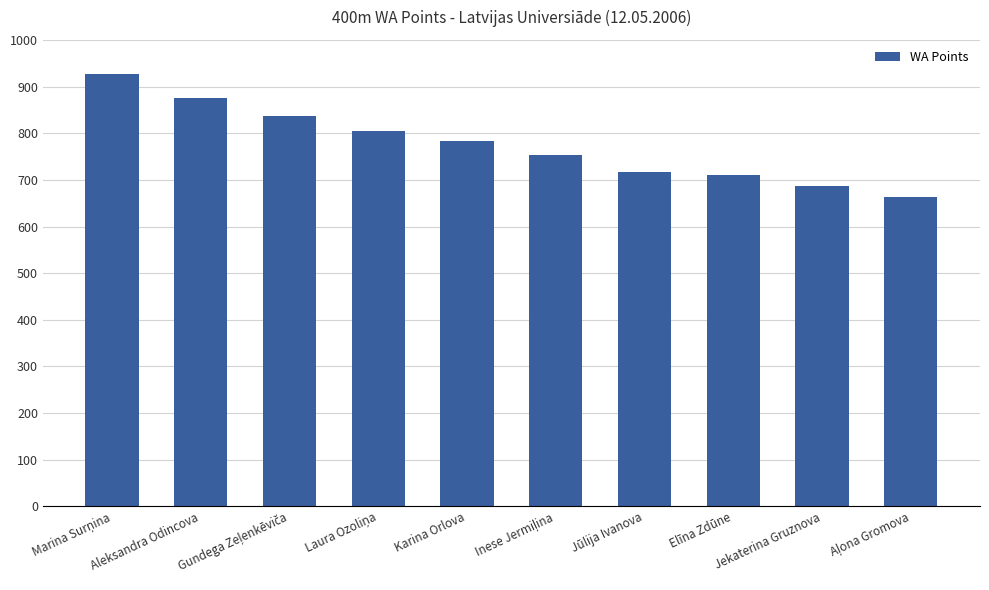

What is the difference between the second highest and second lowest values?

189